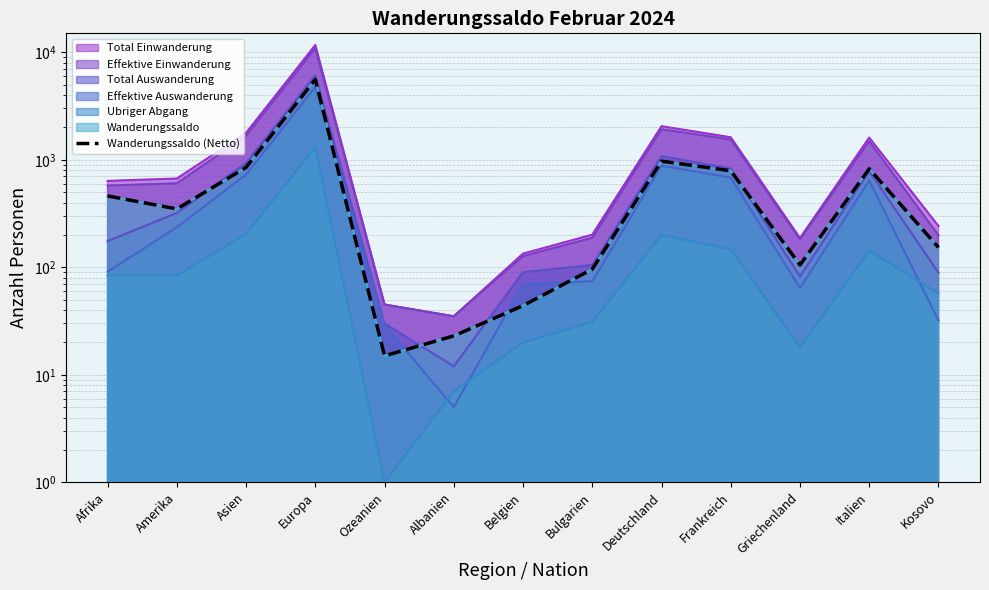

What is the label of the 11th point from the right?

Asien